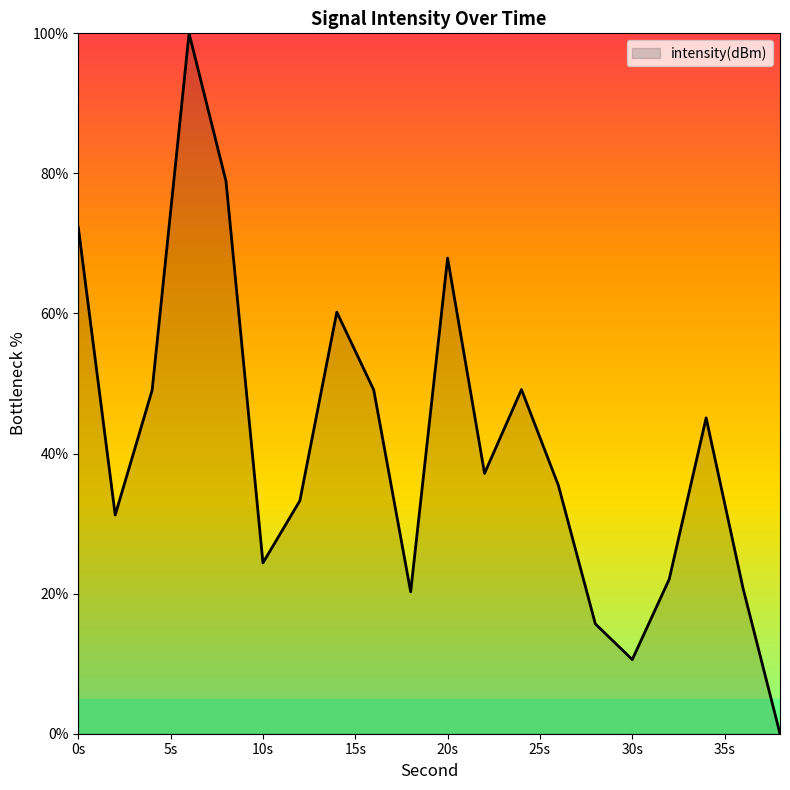

What is the difference between the maximum and minimum values?

100.0